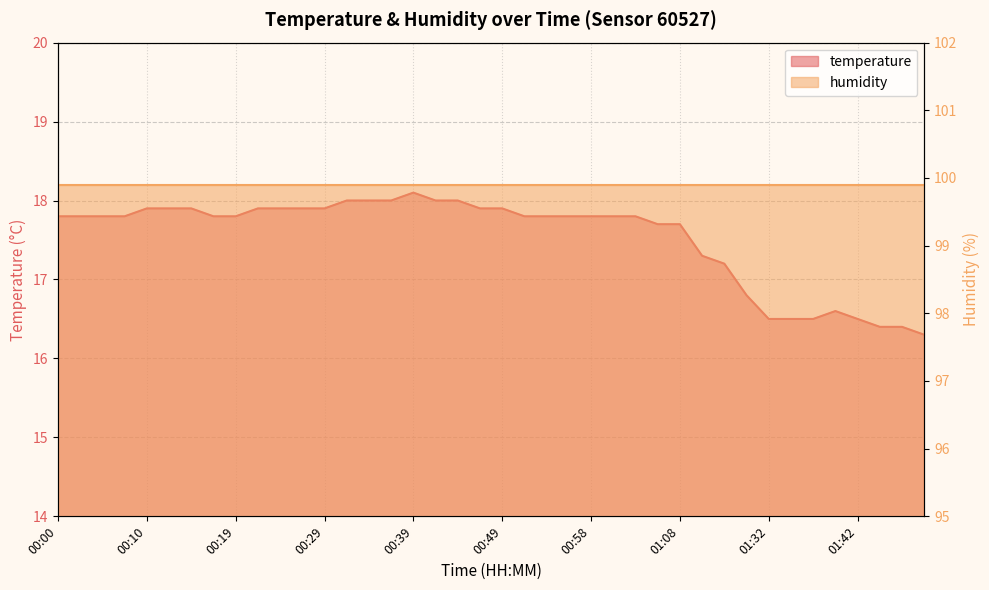

Approximately how many times larger is the value at 01:08 compared to 00:27?

1.0